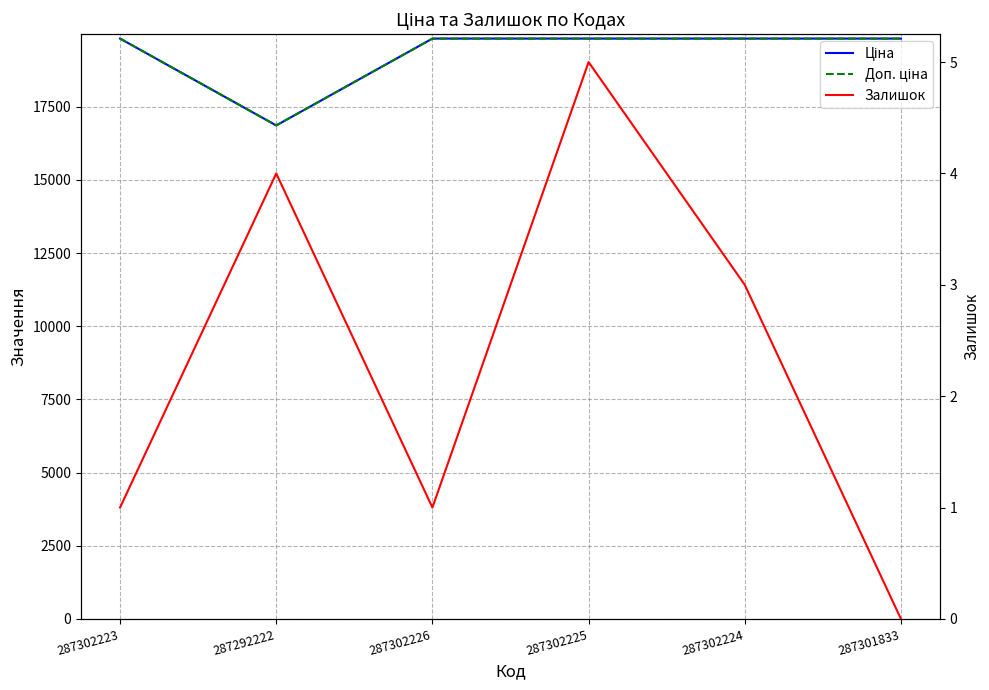

True or false: Ціна has more than 0 points higher than both neighbors.

False